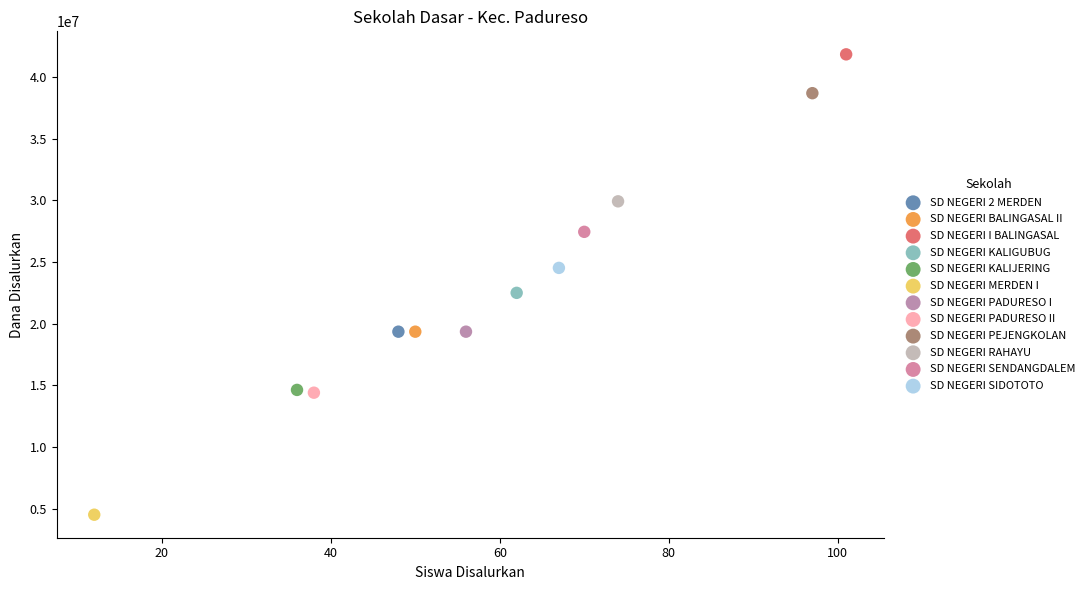

What are all the series names shown in the legend?

SD NEGERI 2 MERDEN, SD NEGERI BALINGASAL II, SD NEGERI I BALINGASAL, SD NEGERI KALIGUBUG, SD NEGERI KALIJERING, SD NEGERI MERDEN I, SD NEGERI PADURESO I, SD NEGERI PADURESO II, SD NEGERI PEJENGKOLAN, SD NEGERI RAHAYU, SD NEGERI SENDANGDALEM, SD NEGERI SIDOTOTO